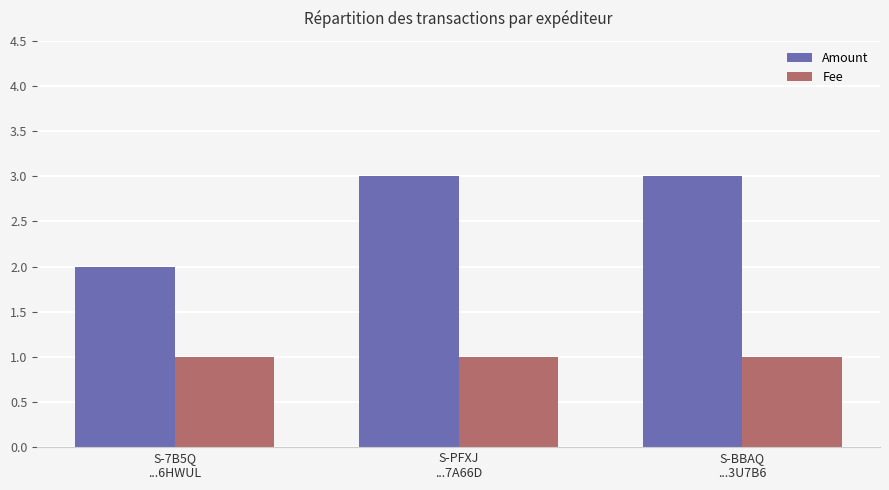

What is the difference between the maximum and minimum values in the Amount series?

1.0